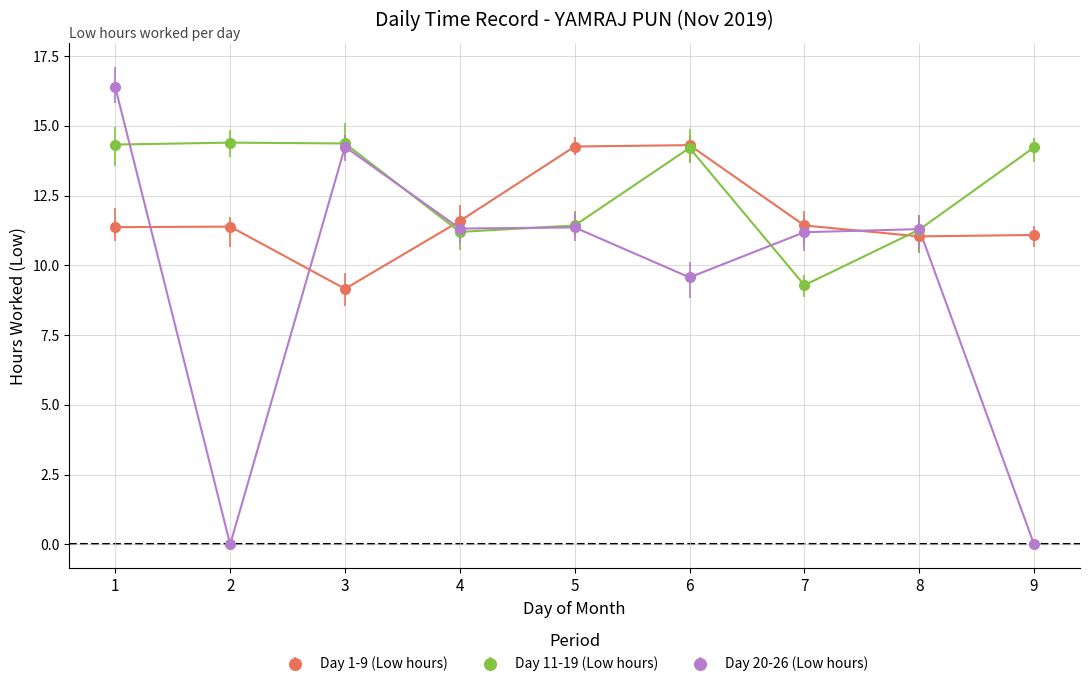

What is the value of the Day 20-26 (Low hours) point at the 1st from the left?

16.4